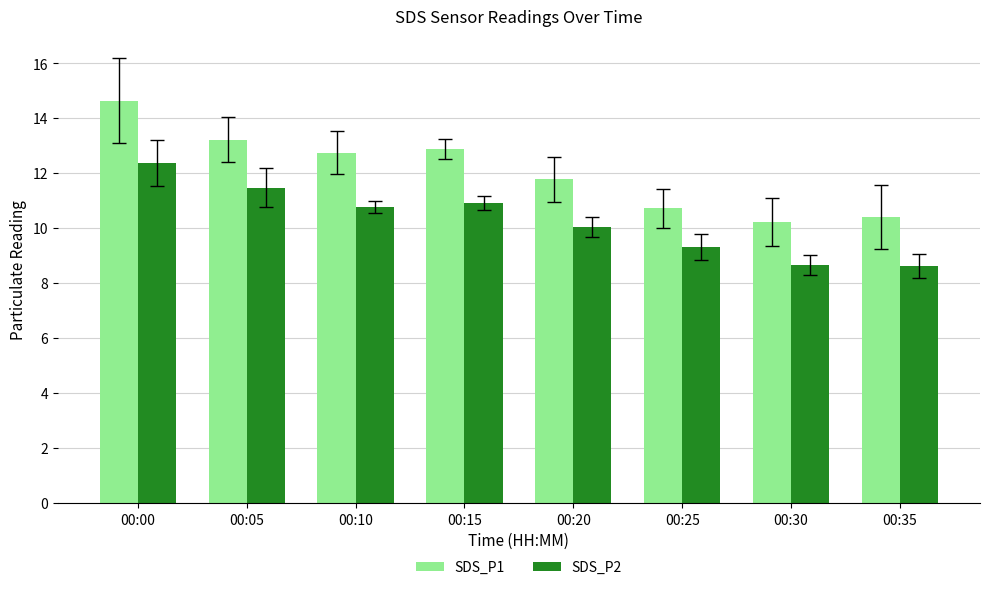

Between 00:00 and 00:15, which series saw the biggest shift?

SDS_P1